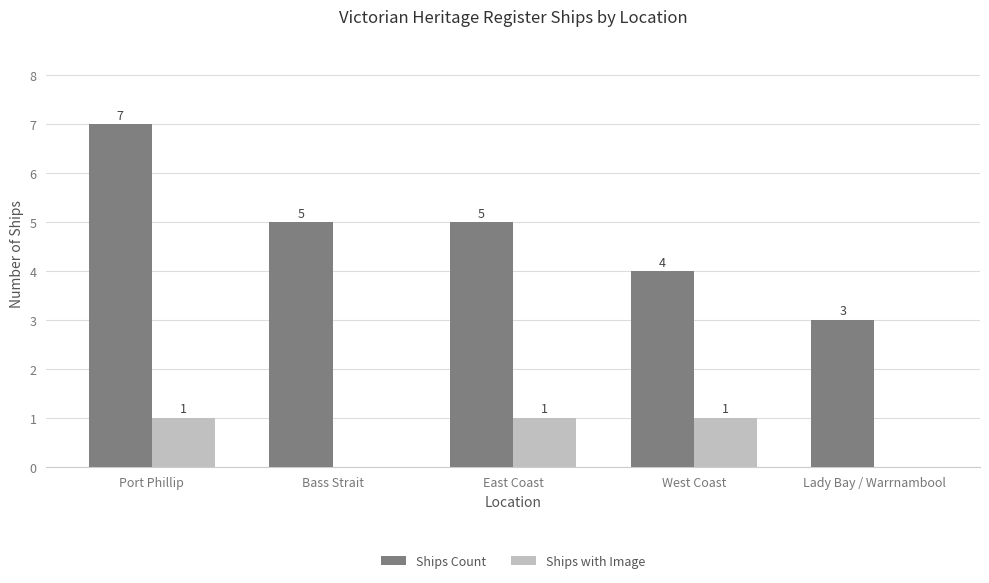

Which category has the highest value in the Ships Count series?

Port Phillip